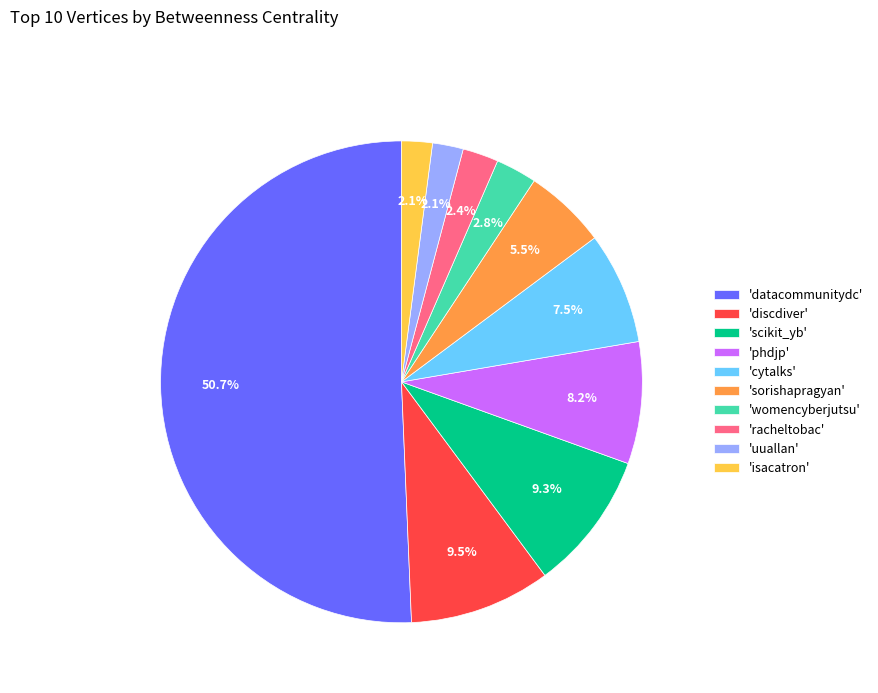

To the nearest percent, what is the average slice percentage?

10%